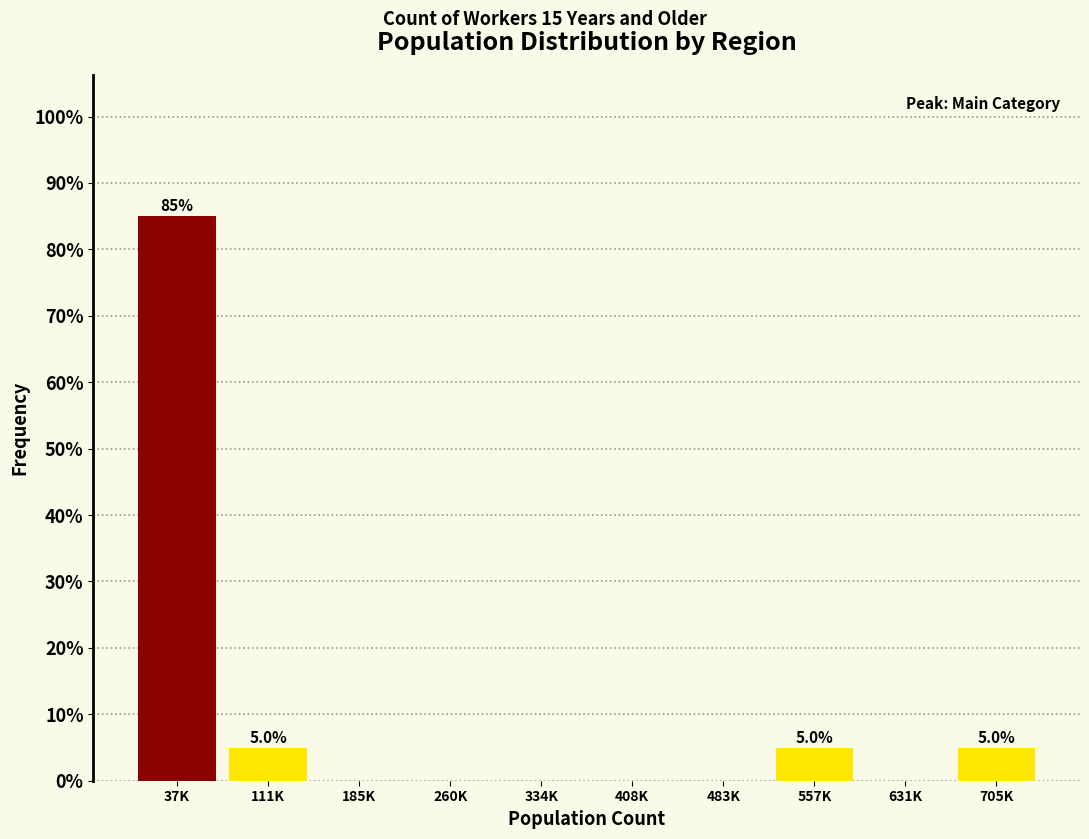

Reading left to right, extract all data points from this chart.

37K=85	111K=5	185K=0	260K=0	334K=0	408K=0	483K=0	557K=5	631K=0	705K=5